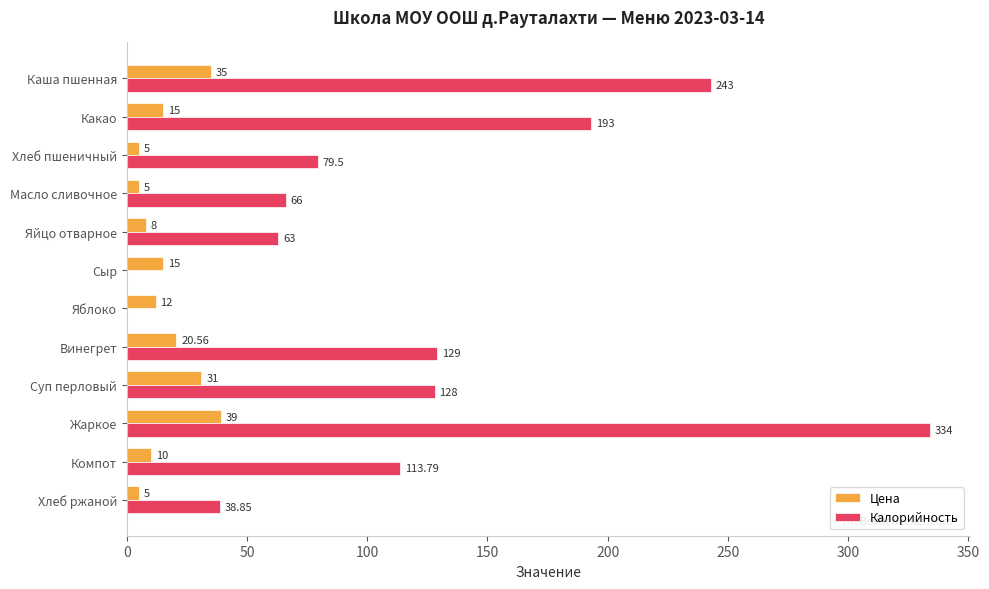

How many data points does each series have?

12